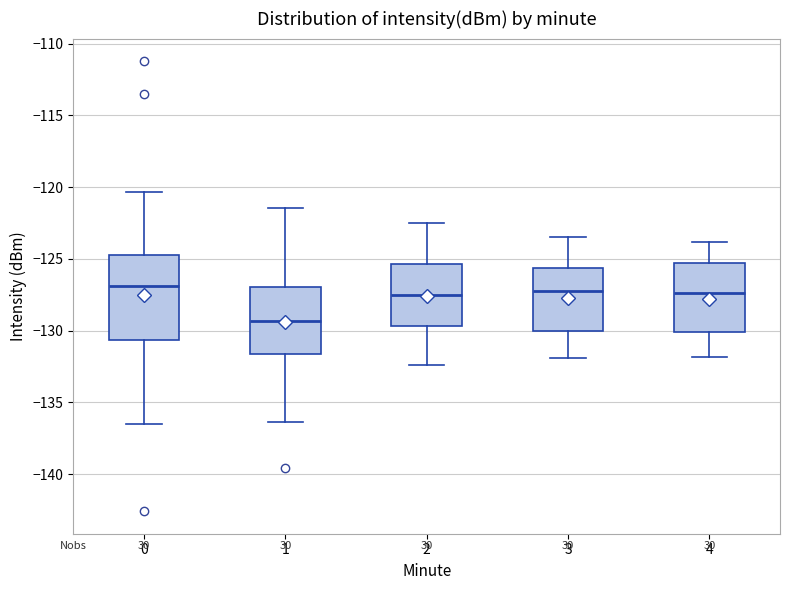

Which box's median line is the lowest?

1